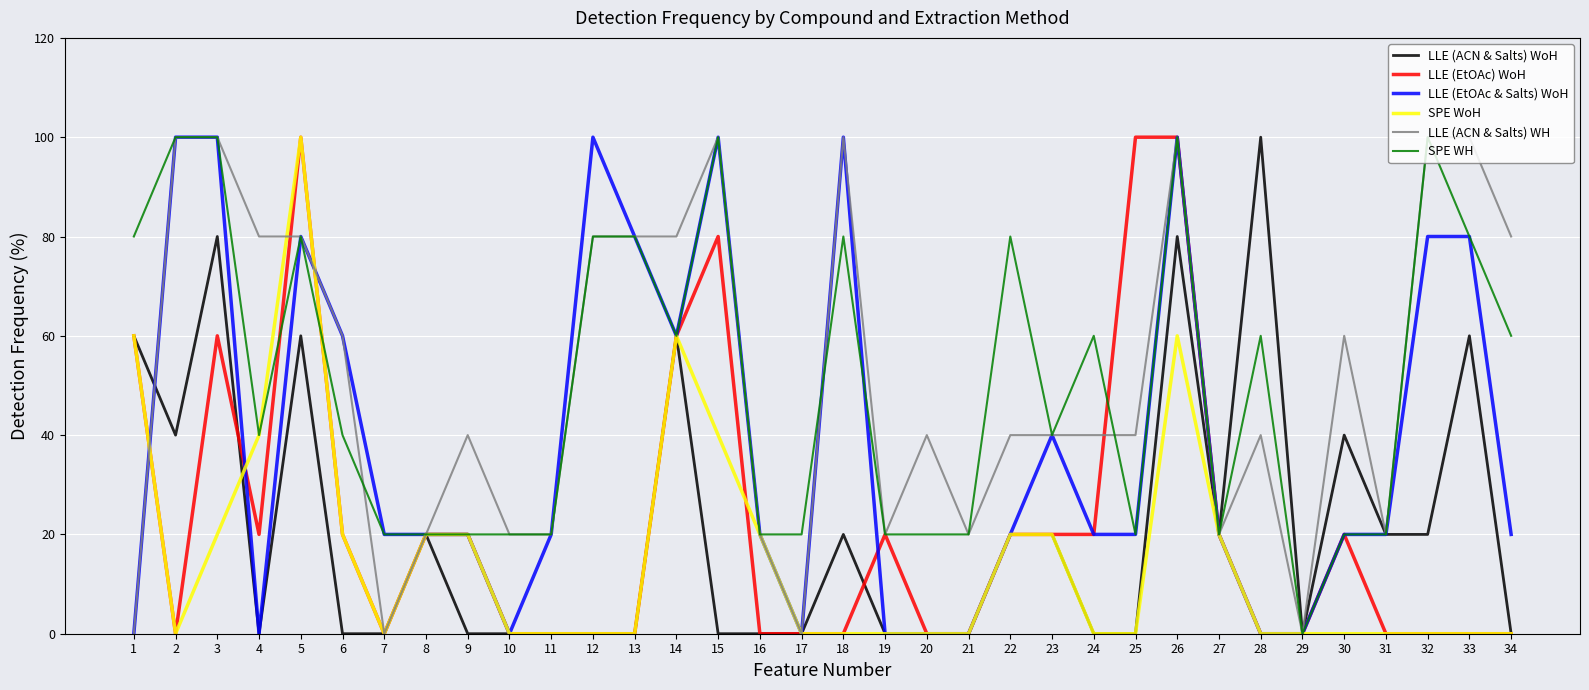

What is the maximum value shown in the chart?

100